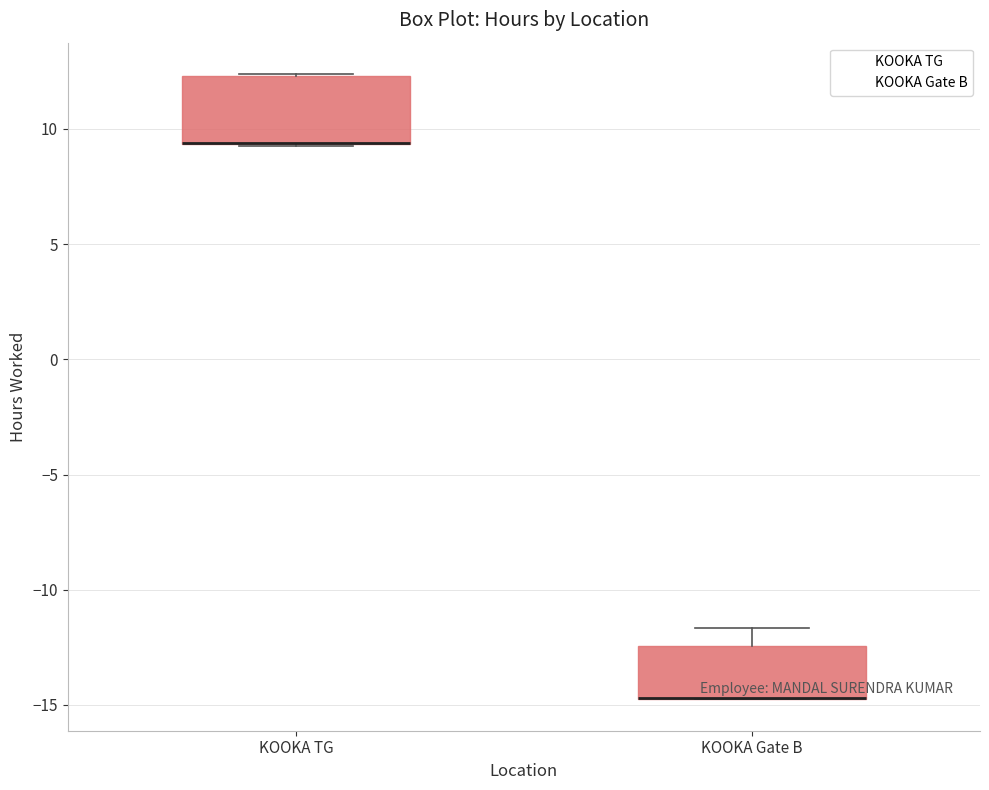

Comparing the boxes themselves (not the whiskers), which one is the tallest?

KOOKA TG